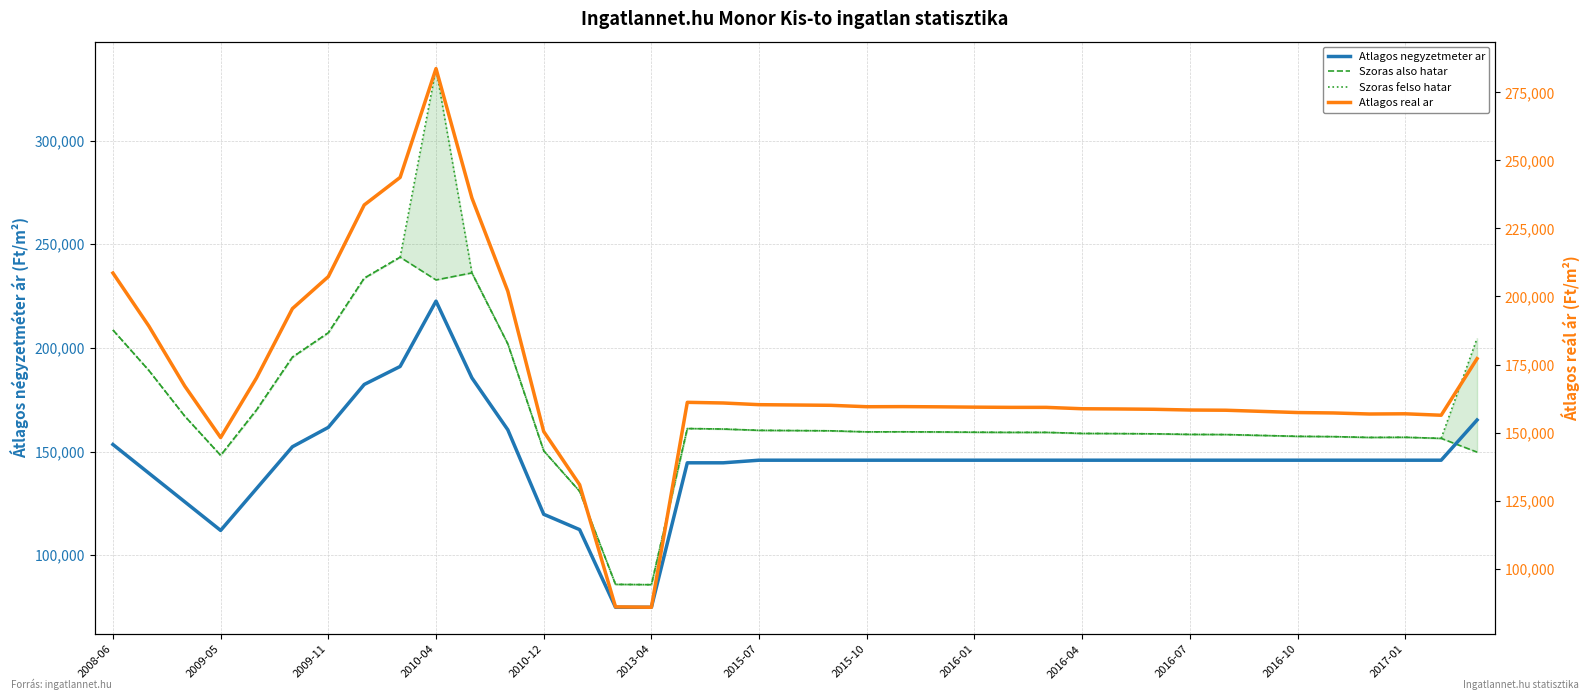

Does the chart have visible grid lines?

Yes